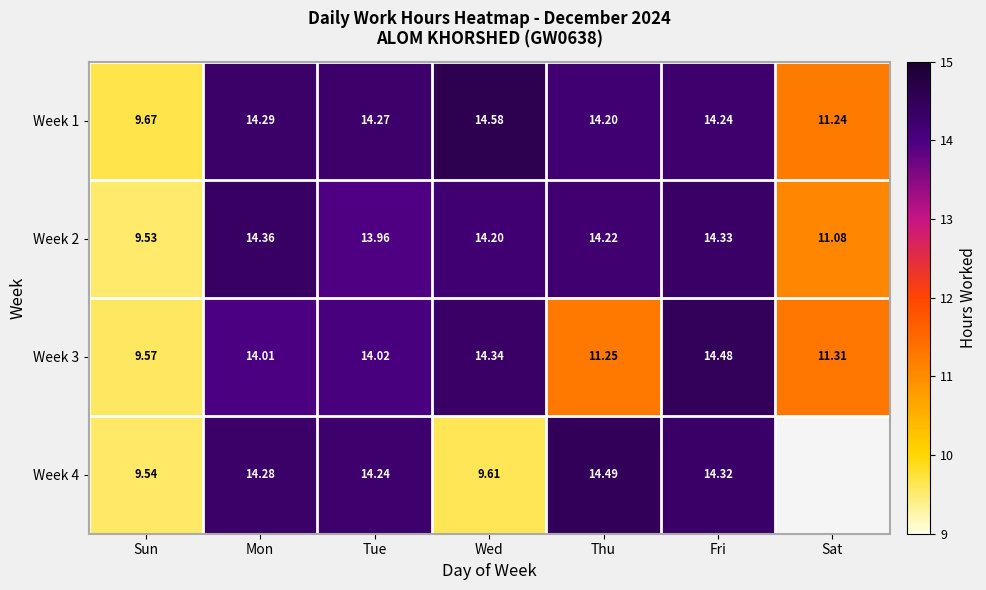

What is the maximum value shown in the chart?

14.6